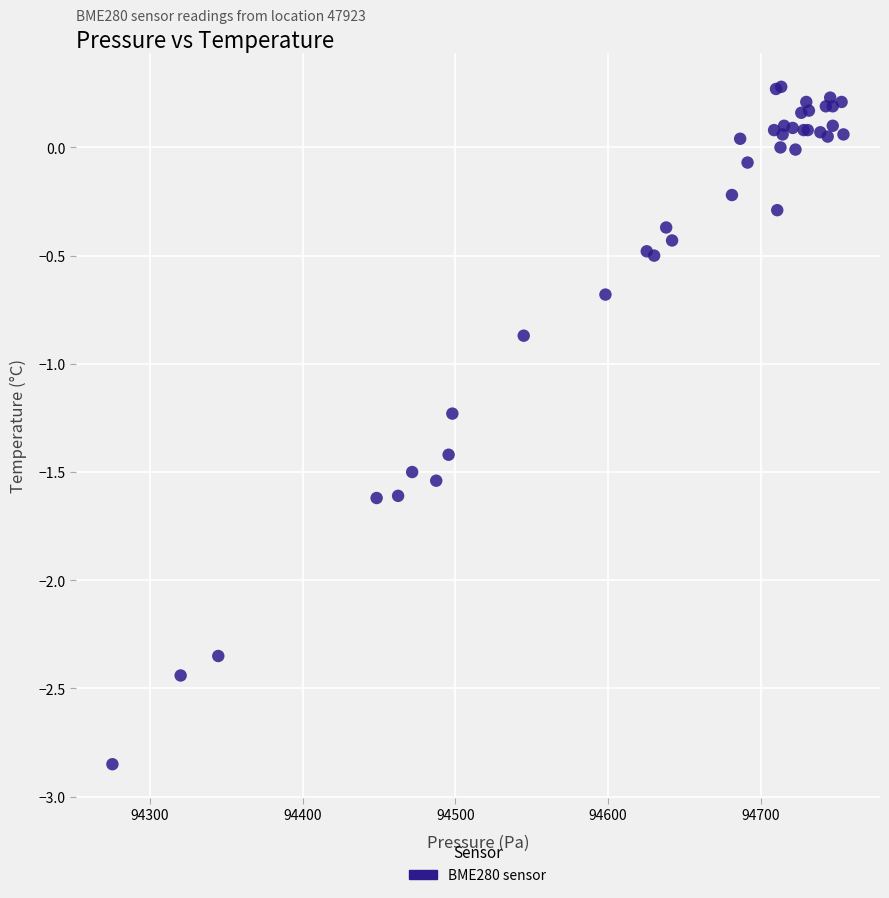

What Y value in the scatter plot is closest to -1?

-0.9